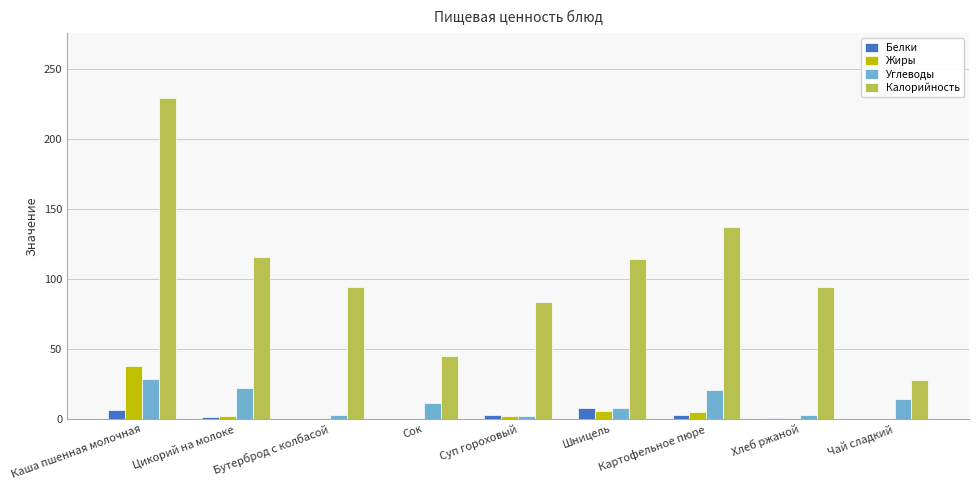

What is the total value across all series at Суп гороховый?

90.7